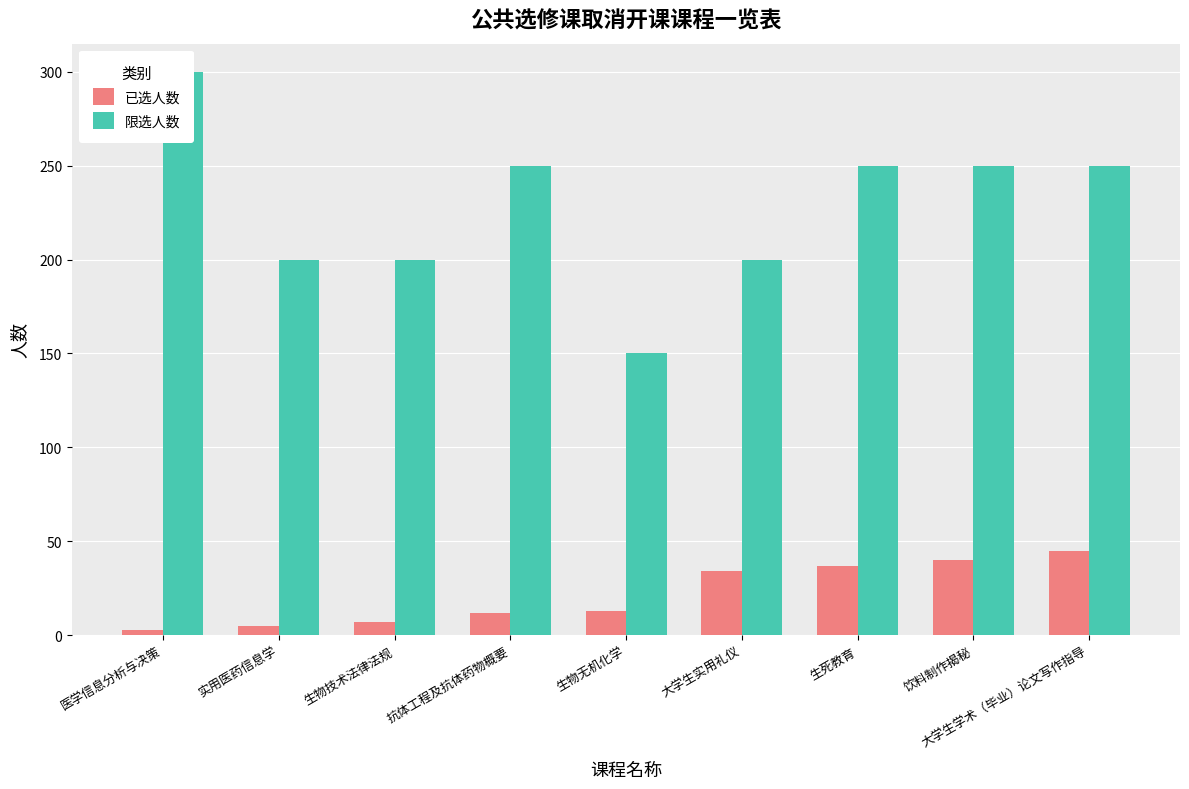

How many bars are there in total?

18